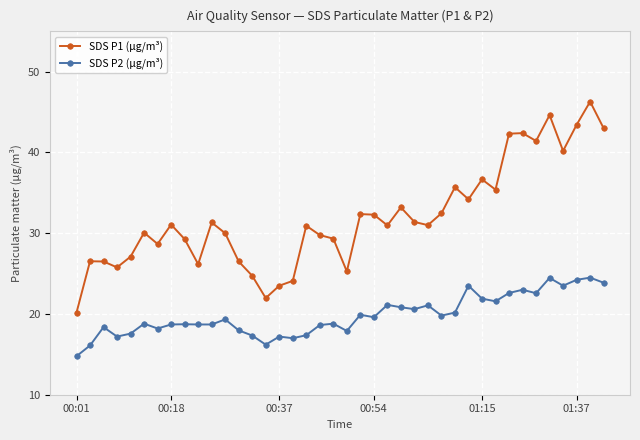

True or false: SDS P2 (µg/m³) has more than 2 interior local peaks.

True